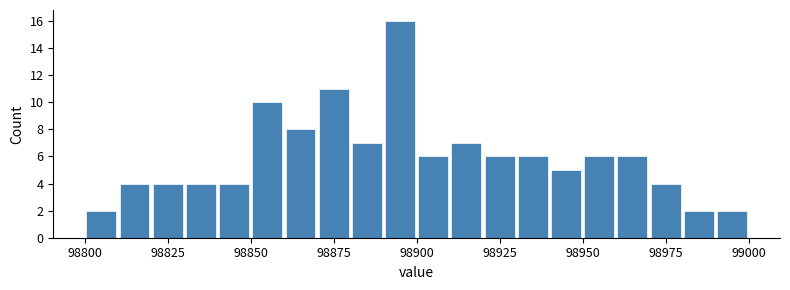

Read against the x-axis, roughly where is the centre of the tallest bar?

98895